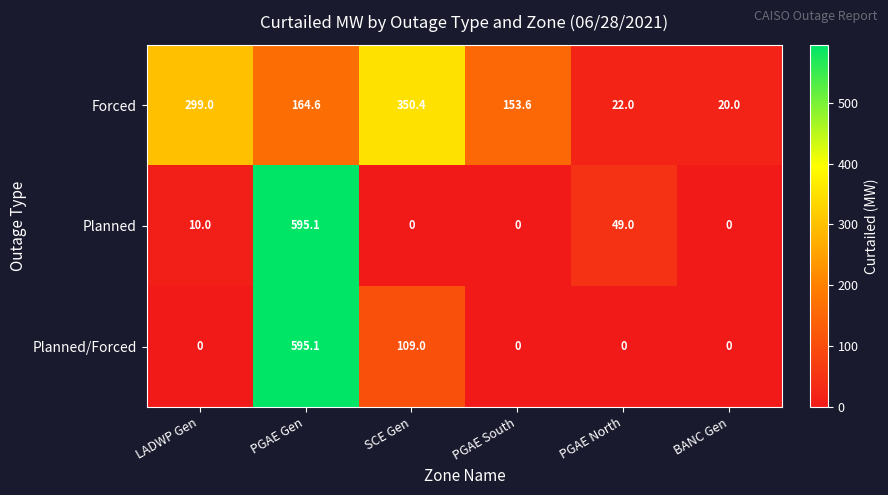

What is the sum of all Planned/Forced values?

704.1